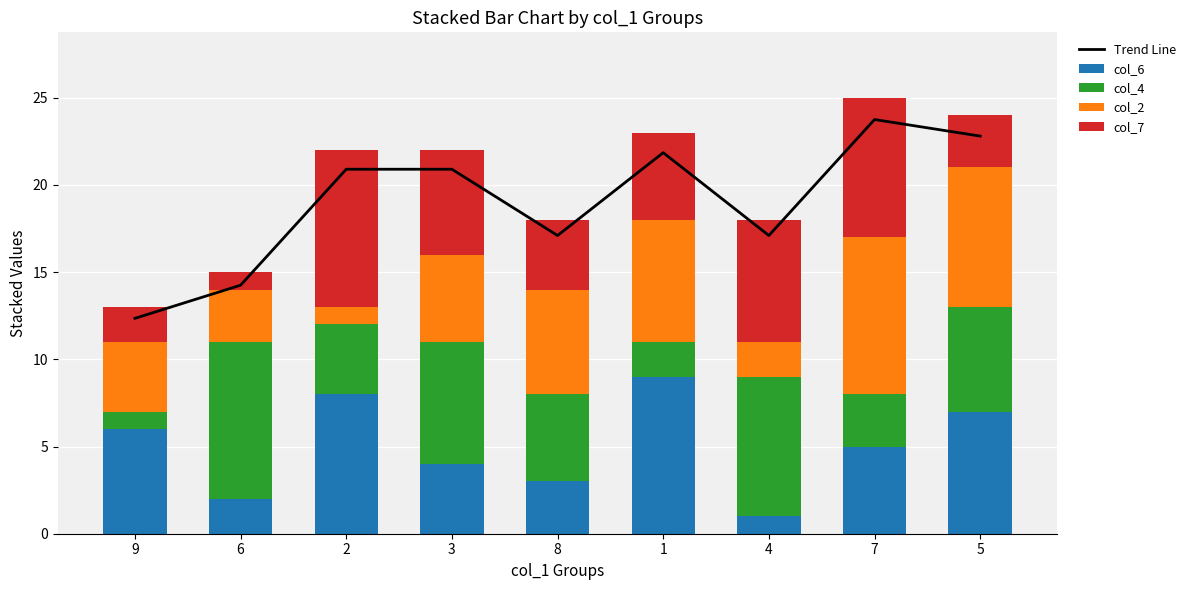

Which series has the largest range (max minus min)?

Trend Line